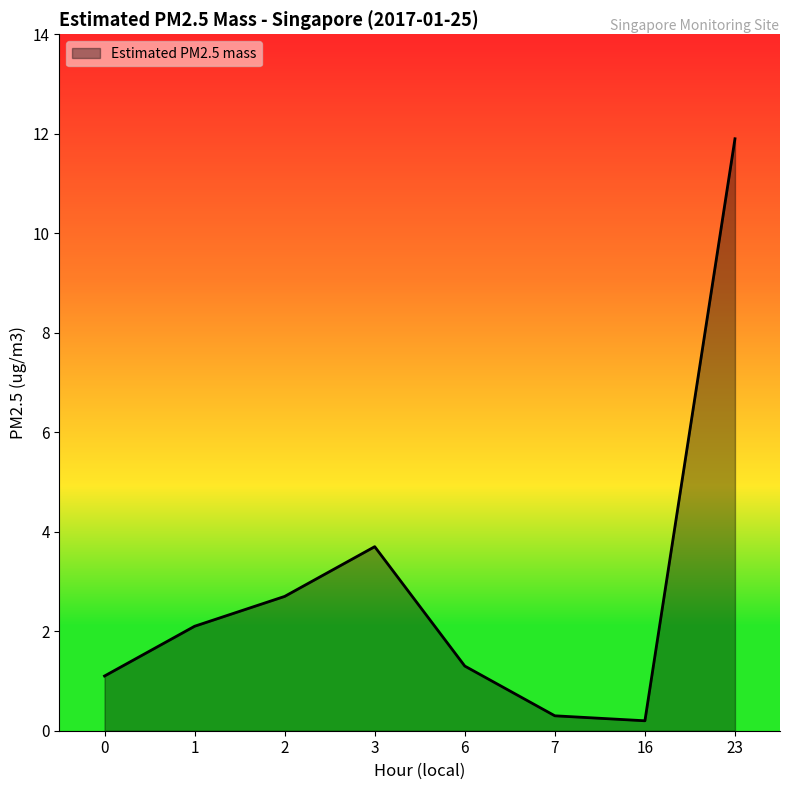

At which label is the value closest to 6?

3